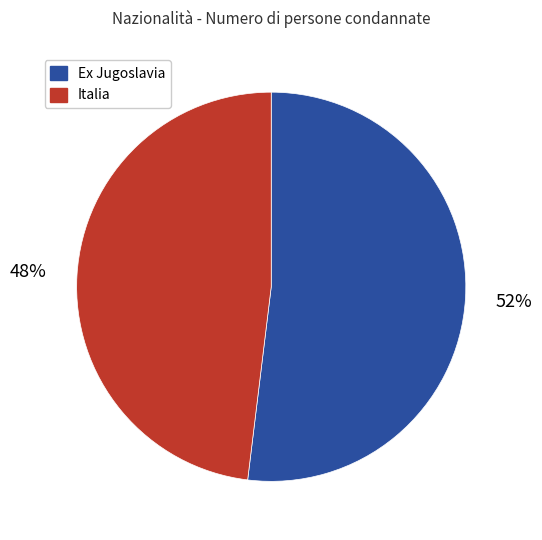

Is there any slice that represents more than half of the pie?

Yes